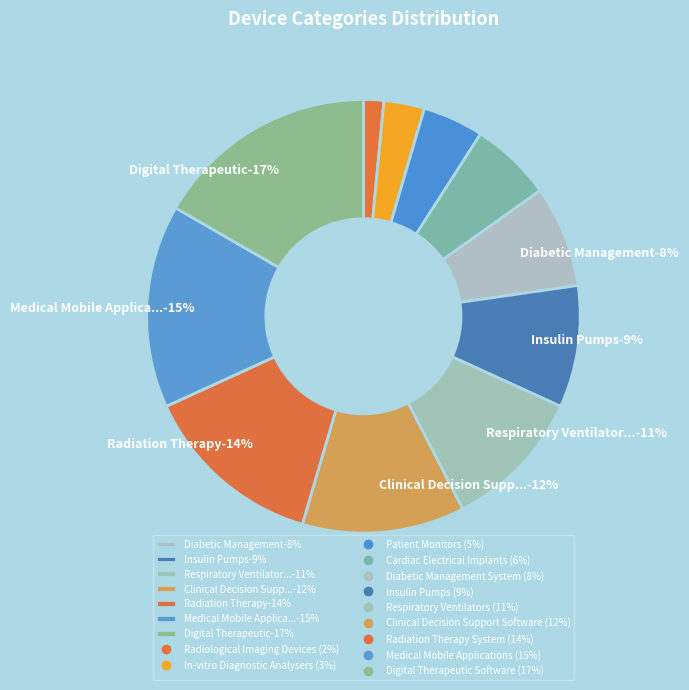

Combined, do Medical Mobile Applications and Diabetic Management System account for over 50%?

No